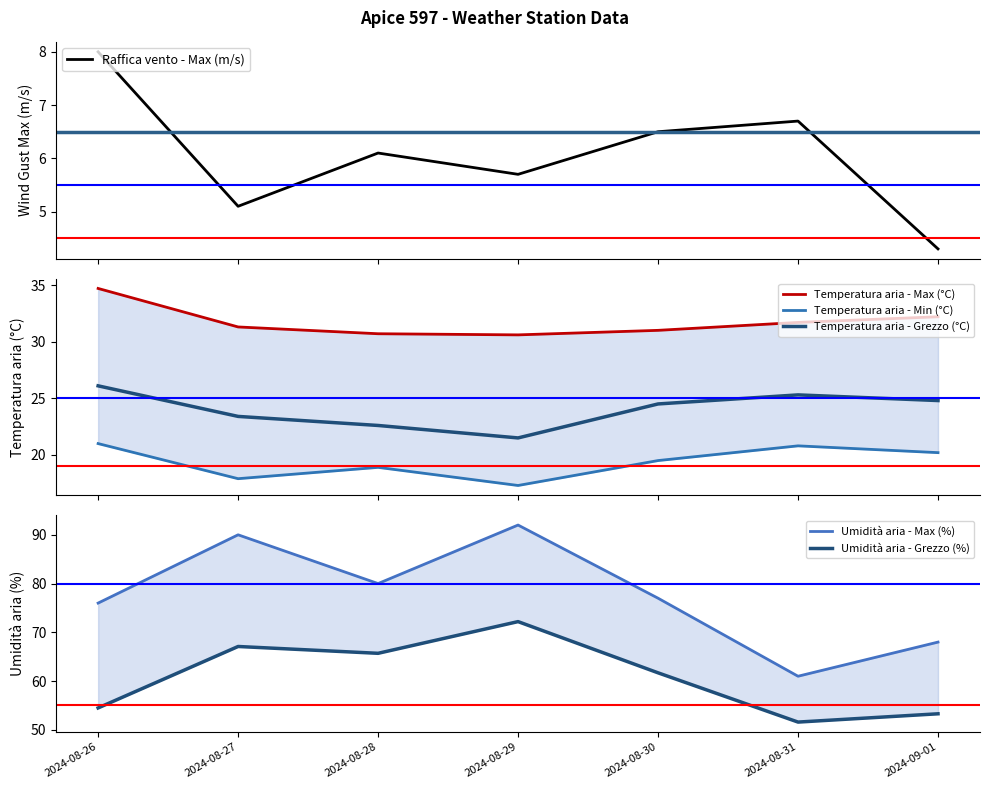

List the series in order of their peak value, highest first.

Umidità aria - Max (%), Umidità aria - Grezzo (%), Temperatura aria - Max (°C), Temperatura aria - Grezzo (°C), Temperatura aria - Min (°C), Raffica vento - Max (m/s)